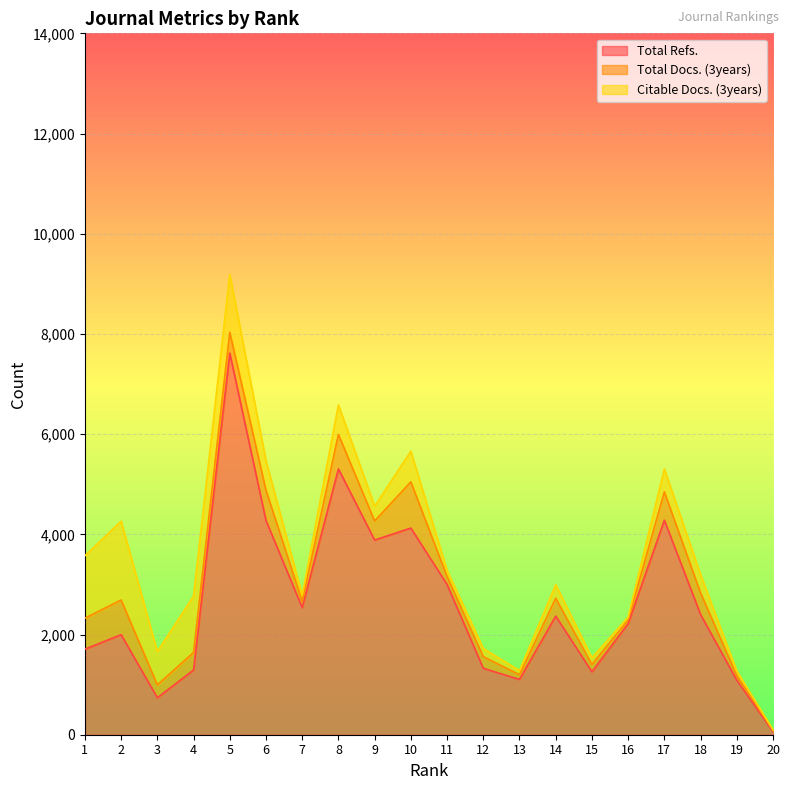

True or false: Total Docs. (3years) and Total Refs. cross at least once.

False